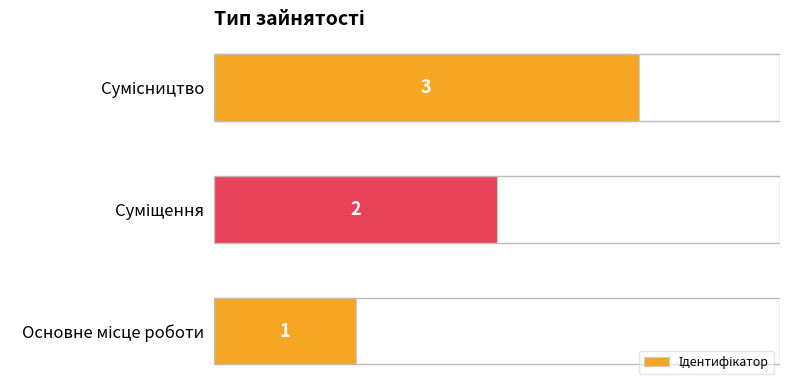

What is the difference between the second highest and minimum values?

1